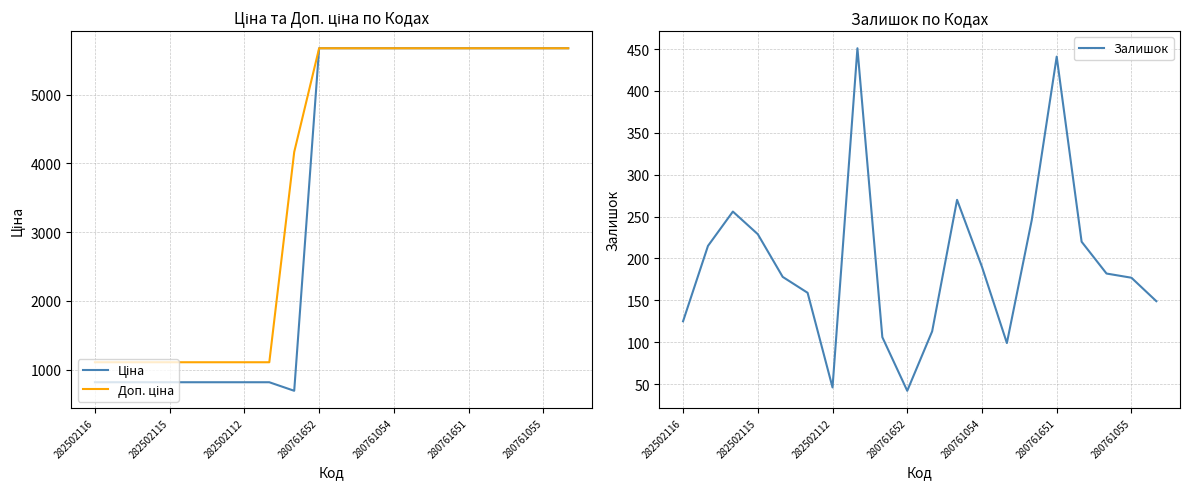

How many values in the Ціна series exceed 5673?

11